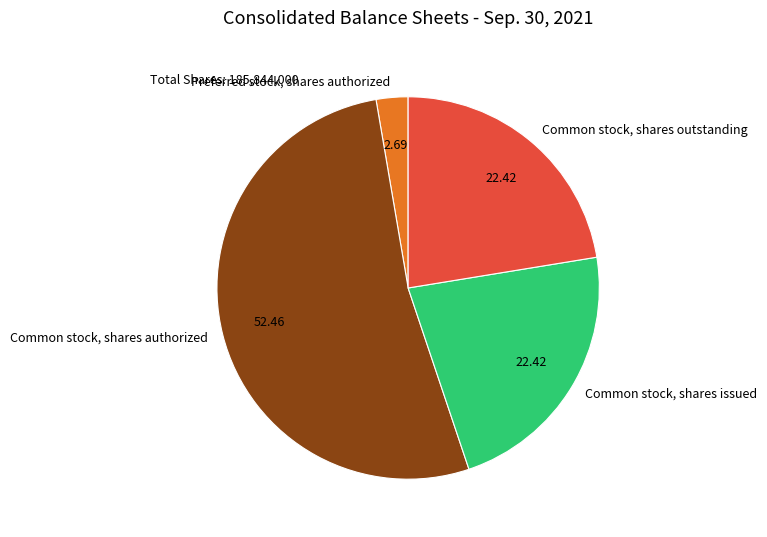

What is the largest slice in the pie chart?

Common stock, shares authorized